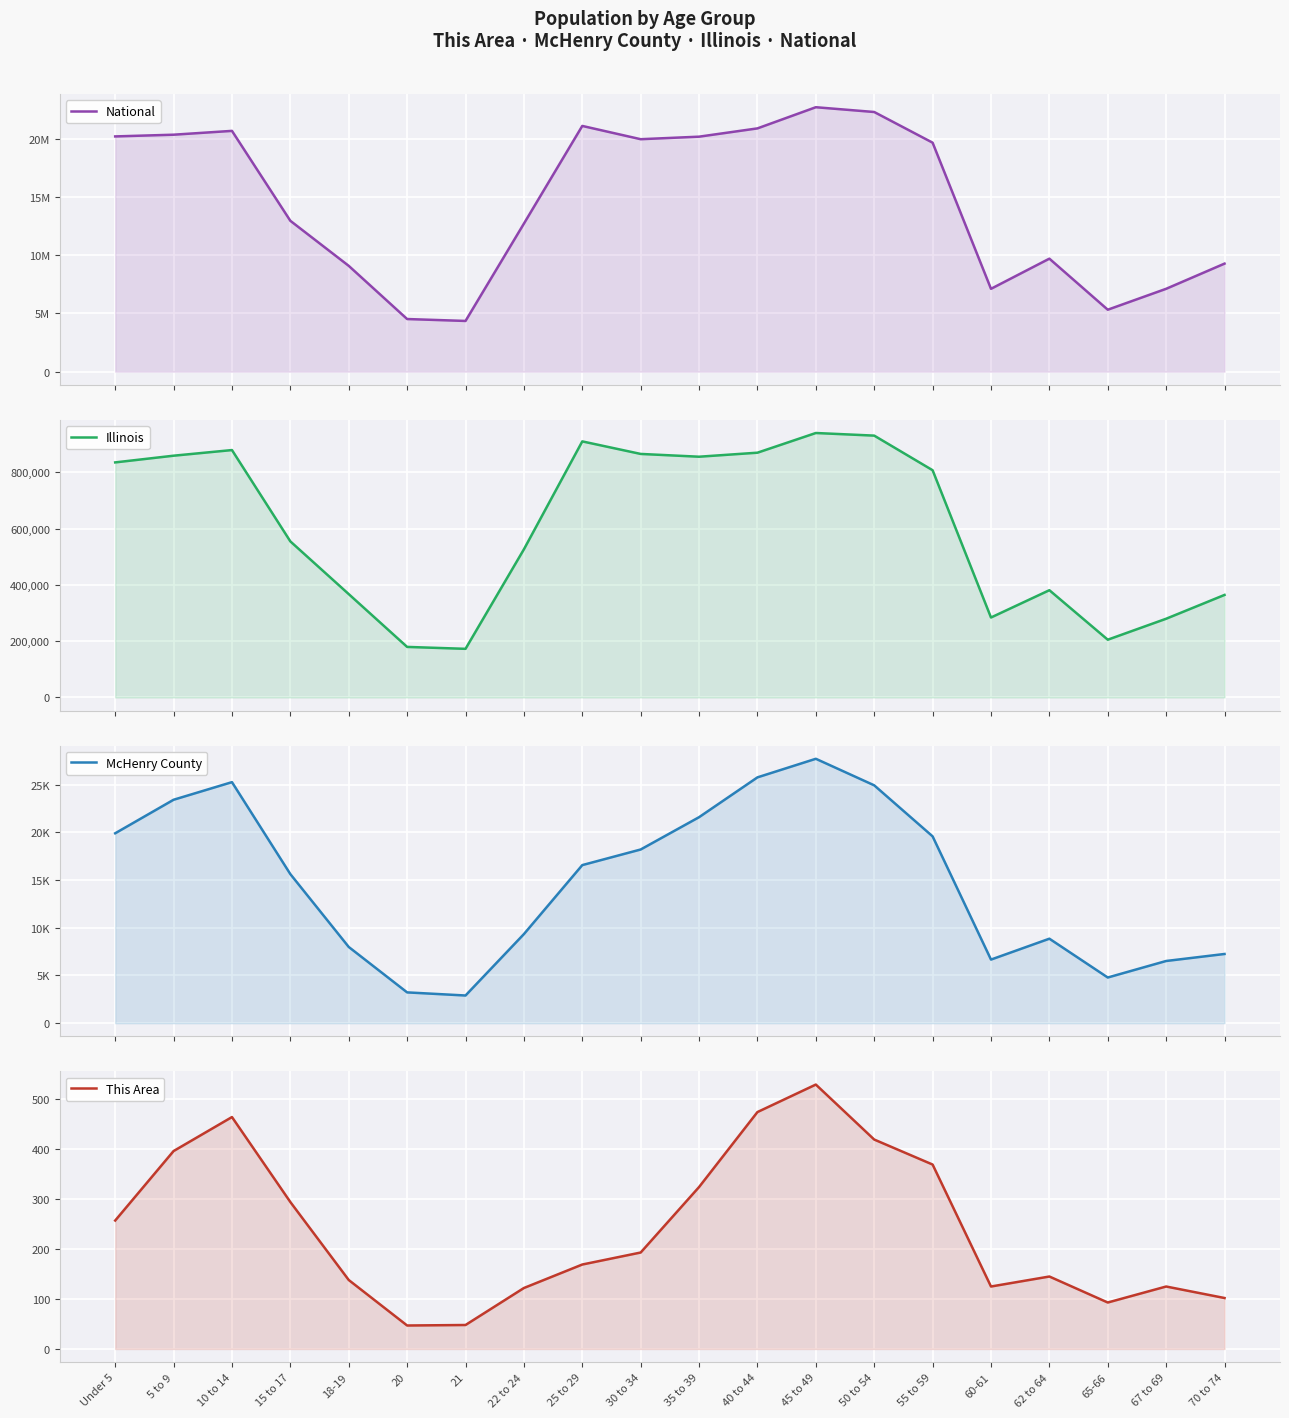

Reading left to right, list all the values displayed in this chart.

National: Under 5=20201362	5 to 9=20348657	10 to 14=20677194	15 to 17=12954254	18-19=9086089	20=4519129	21=4354294	22 to 24=12712576	25 to 29=21101849	30 to 34=19962099	35 to 39=20179642	40 to 44=20890964	45 to 49=22708591	50 to 54=22298125	55 to 59=19664805	60-61=7113727	62 to 64=9704197	65-66=5319902	67 to 69=7115361	70 to 74=9278166
Illinois: Under 5=835577	5 to 9=859405	10 to 14=879448	15 to 17=554749	18-19=367343	20=179613	21=172795	22 to 24=526556	25 to 29=910273	30 to 34=865684	35 to 39=855790	40 to 44=870100	45 to 49=940094	50 to 54=930785	55 to 59=807778	60-61=284180	62 to 64=381249	65-66=205270	67 to 69=279790	70 to 74=364475
McHenry County: Under 5=19896	5 to 9=23408	10 to 14=25253	15 to 17=15618	18-19=7987	20=3229	21=2903	22 to 24=9336	25 to 29=16563	30 to 34=18198	35 to 39=21582	40 to 44=25754	45 to 49=27700	50 to 54=24919	55 to 59=19574	60-61=6666	62 to 64=8854	65-66=4788	67 to 69=6519	70 to 74=7253
This Area: Under 5=257	5 to 9=396	10 to 14=464	15 to 17=294	18-19=138	20=47	21=48	22 to 24=122	25 to 29=169	30 to 34=193	35 to 39=324	40 to 44=474	45 to 49=529	50 to 54=419	55 to 59=369	60-61=125	62 to 64=145	65-66=93	67 to 69=125	70 to 74=102